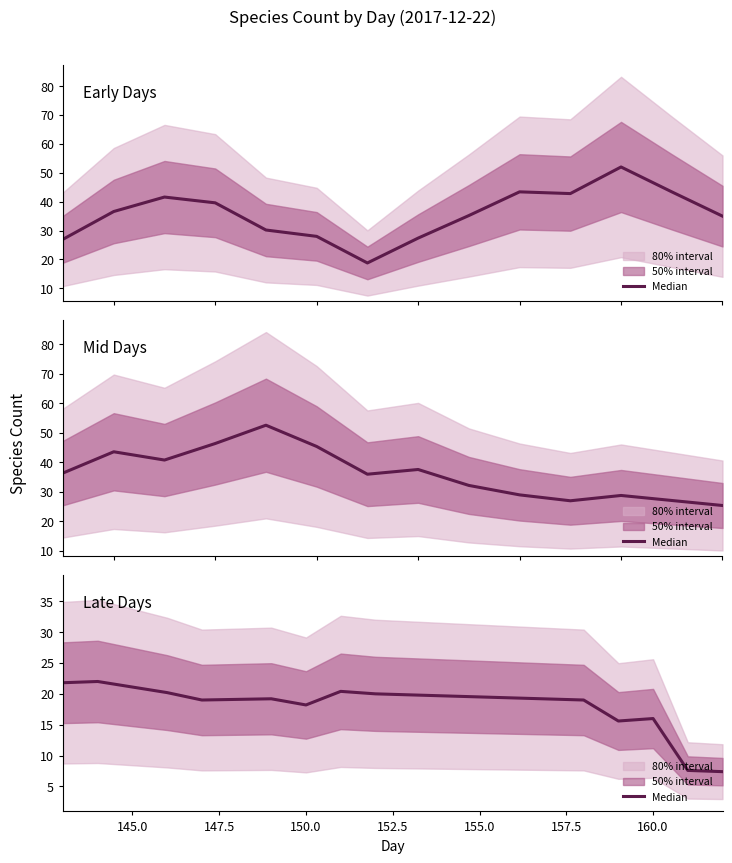

How many data points are less than 28?

19